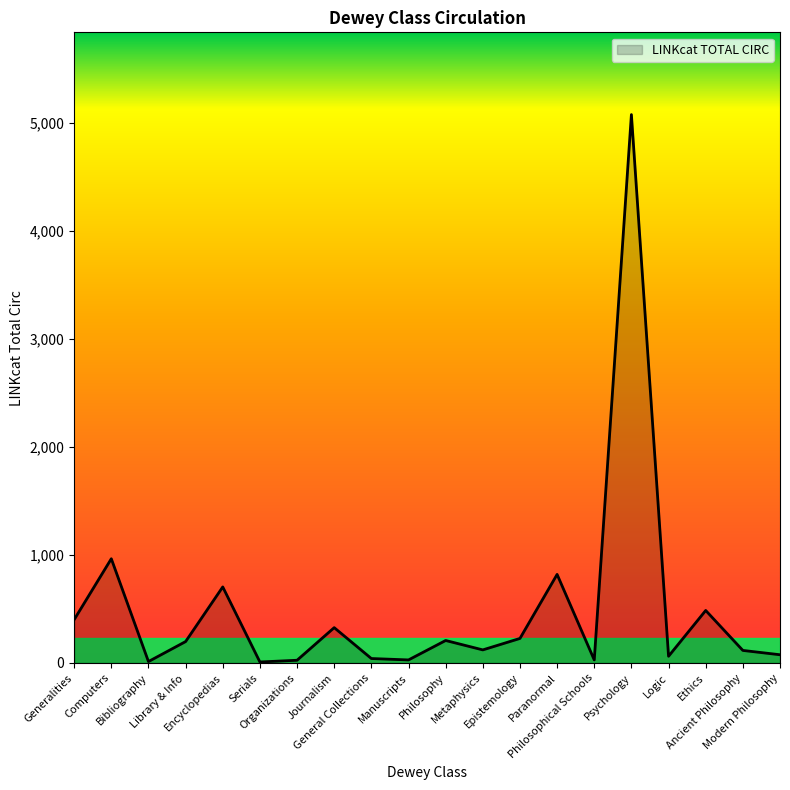

What is the maximum value shown in the chart?

5078